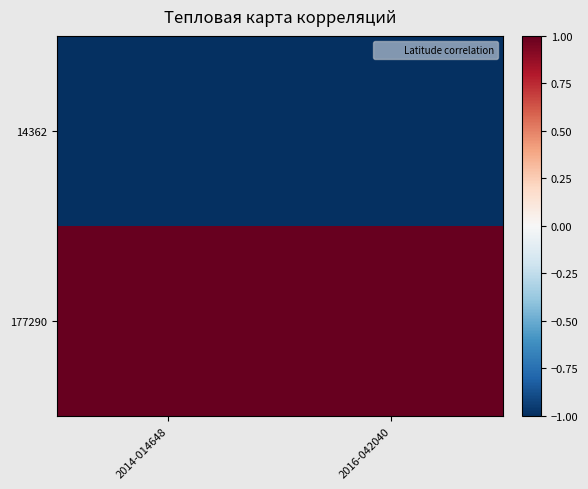

Rank the series by their maximum value, from lowest to highest.

14362, 177290